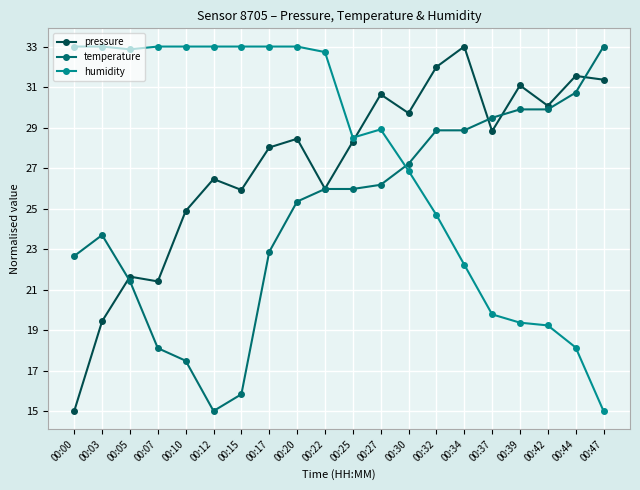

Where do humidity and pressure first cross each other?

00:25 and 00:27